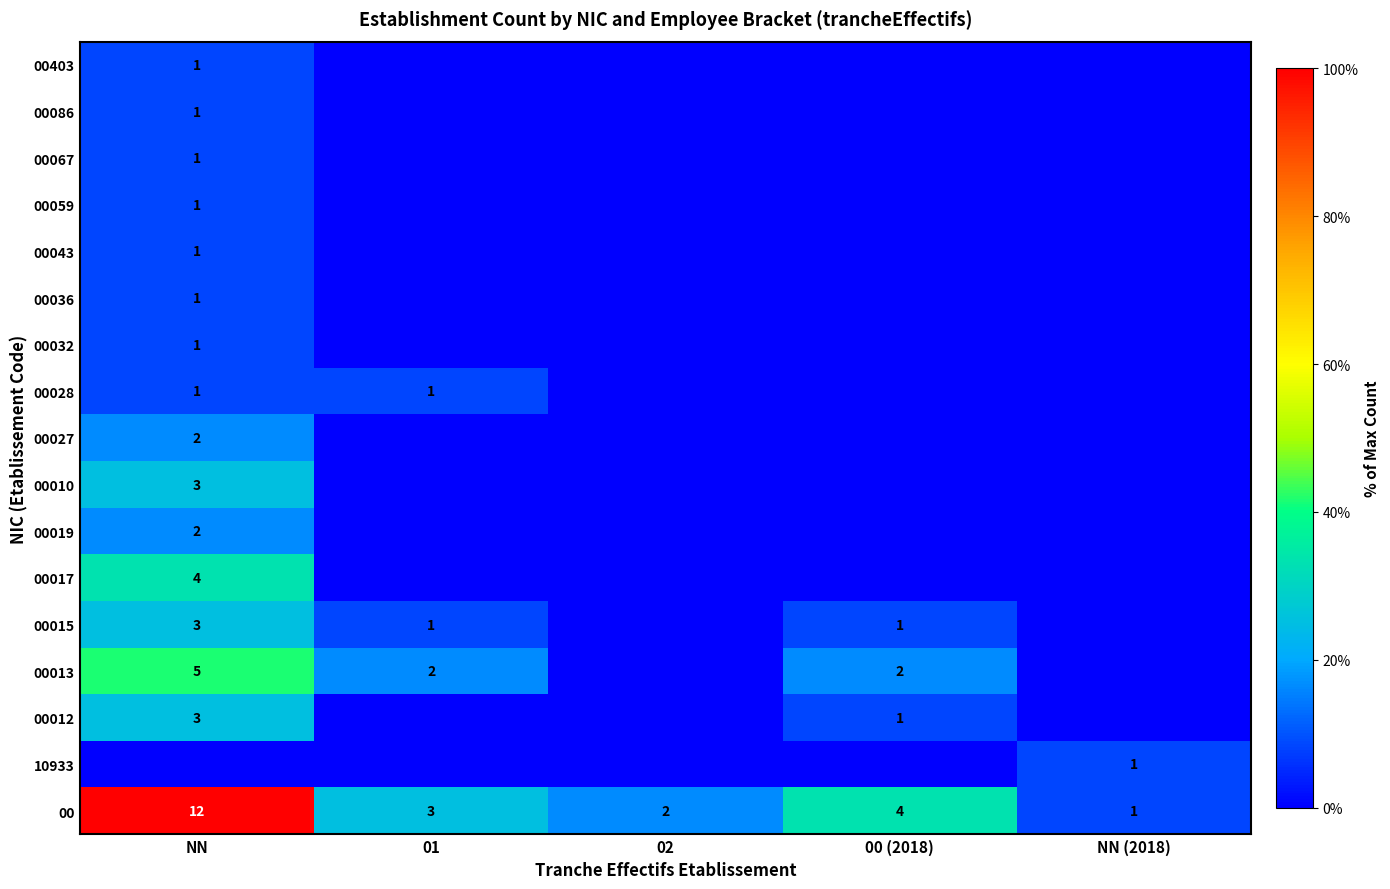

True or false: 00028 has a value of 1 at NN.

True